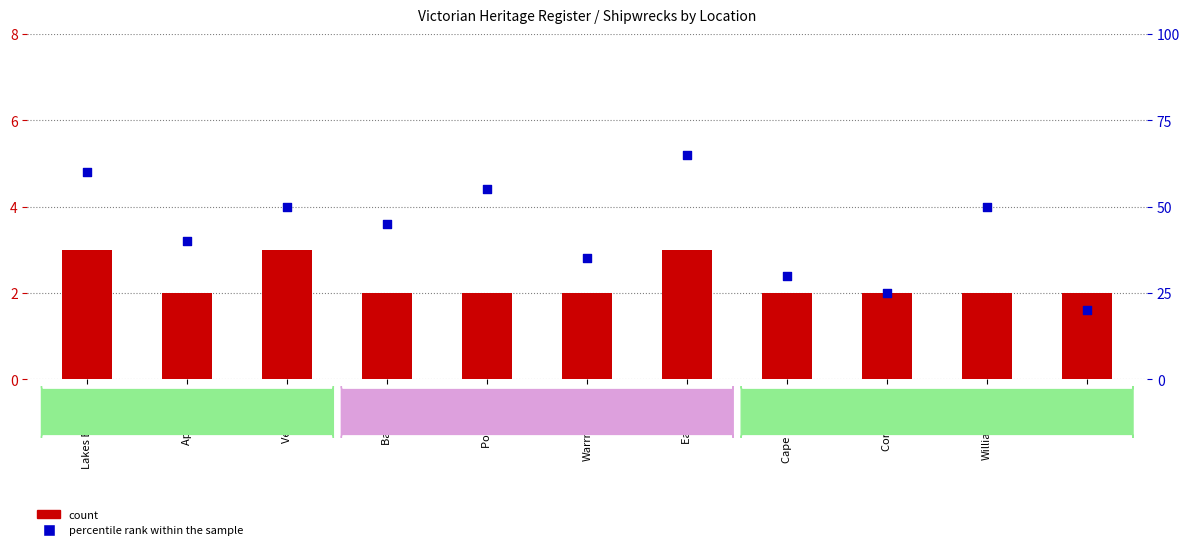

Which series has the largest total across all categories?

percentile rank within the sample